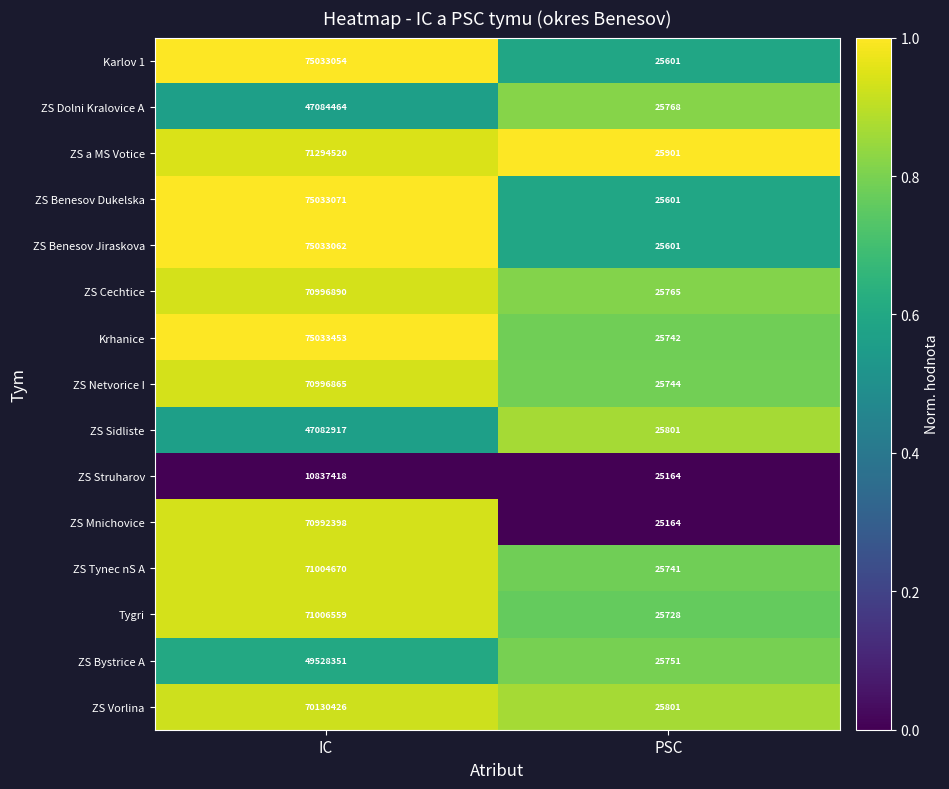

Reading left to right, extract all data points from this chart.

Karlov 1: 75033054	25601
ZS Dolni Kralovice A: 47084464	25768
ZS a MS Votice: 71294520	25901
ZS Benesov Dukelska: 75033071	25601
ZS Benesov Jiraskova: 75033062	25601
ZS Cechtice: 70996890	25765
Krhanice: 75033453	25742
ZS Netvorice I: 70996865	25744
ZS Sidliste: 47082917	25801
ZS Struharov: 10837418	25164
ZS Mnichovice: 70992398	25164
ZS Tynec nS A: 71004670	25741
Tygri: 71006559	25728
ZS Bystrice A: 49528351	25751
ZS Vorlina: 70130426	25801